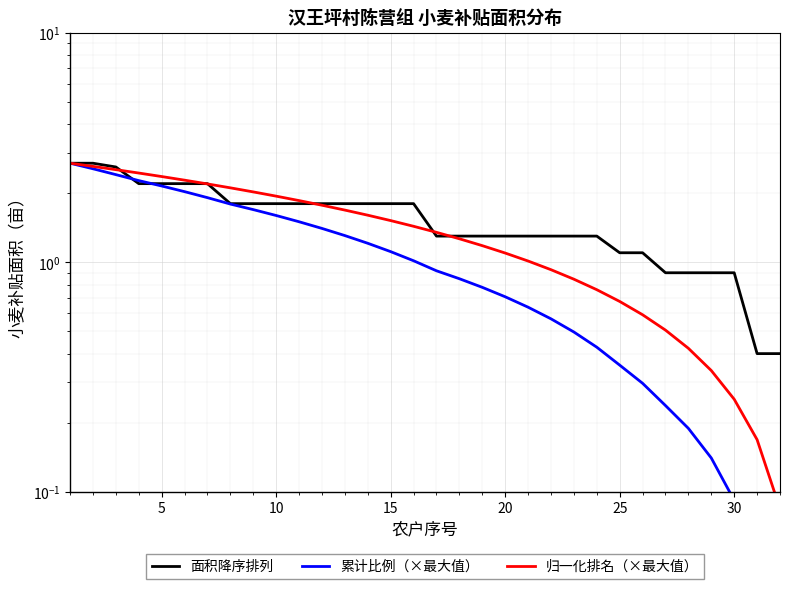

Is it true that 归一化排名（×最大值） equals 4.6 at 10?

False